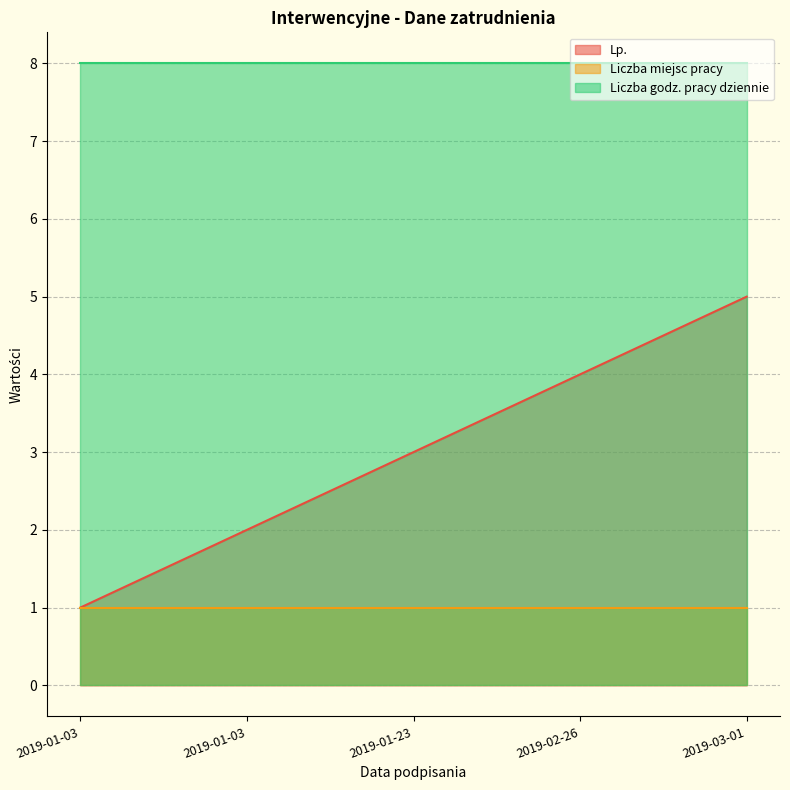

Reading left to right, extract all data points from this chart.

Lp.: 1	2	3	4	5
Liczba miejsc pracy: 1	1	1	1	1
Liczba godz. pracy dziennie: 8	8	8	8	8